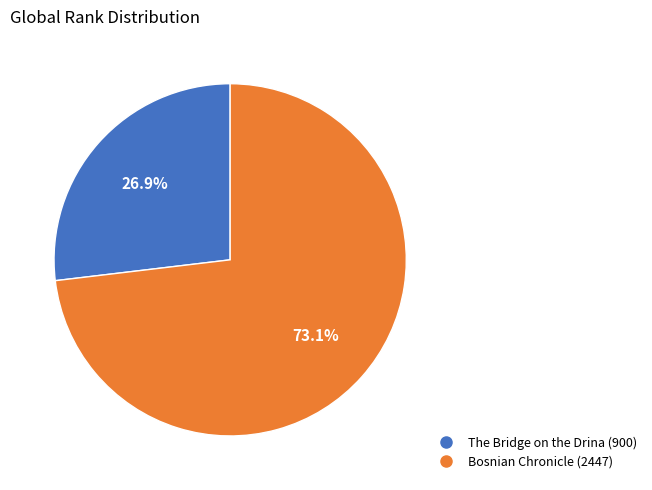

How many segments does this pie chart have?

2